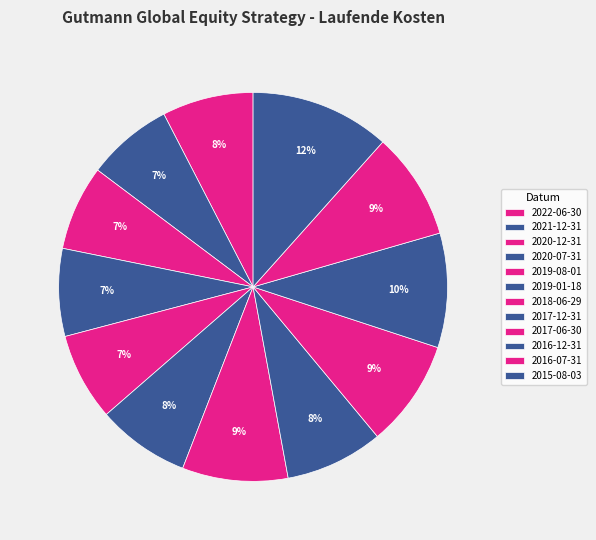

The 2021-12-31 slice represents 7% of the pie. True or false?

True